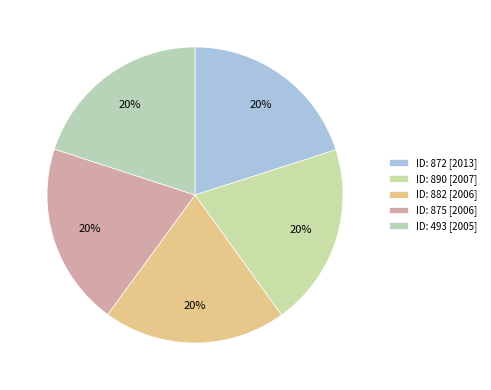

What is the smallest slice in the pie chart?

493